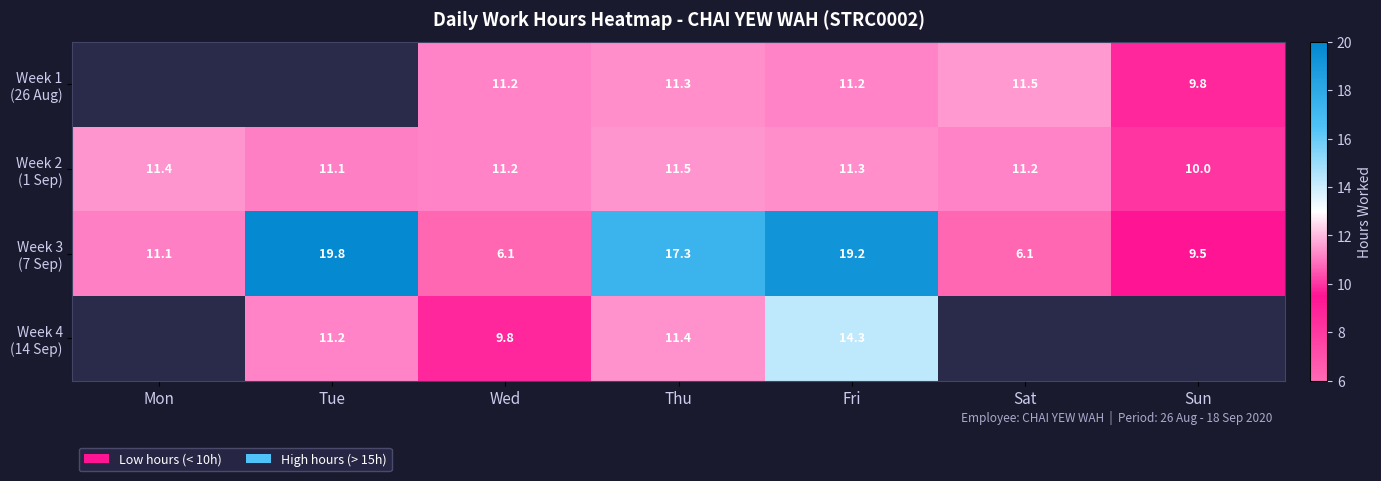

At which category is the sum across all series the highest?

Fri